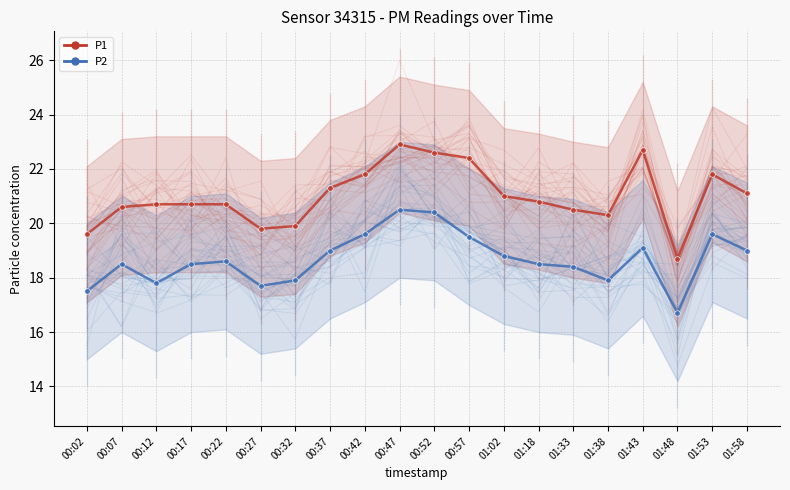

Rank the categories by P1 value from lowest to highest.

01:48, 00:02, 00:27, 00:32, 01:38, 01:33, 00:07, 00:12, 00:17, 00:22, 01:18, 01:02, 01:58, 00:37, 00:42, 01:53, 00:57, 00:52, 01:43, 00:47